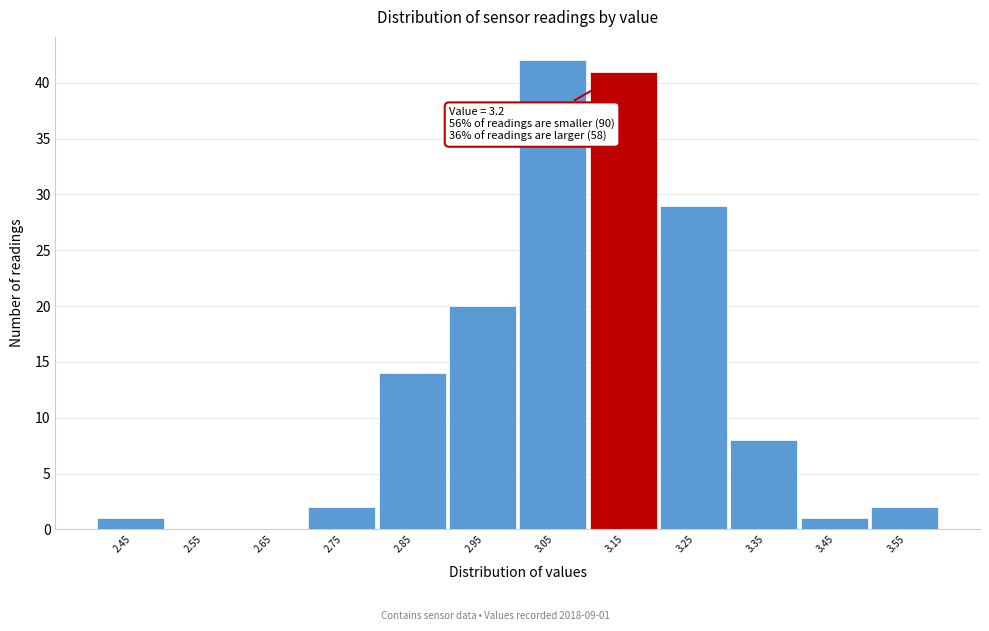

Reading left to right, transcribe all the data shown in this chart.

2.45=1	2.55=0	2.65=0	2.75=2	2.85=14	2.95=20	3.05=42	3.15=41	3.25=29	3.35=8	3.45=1	3.55=2